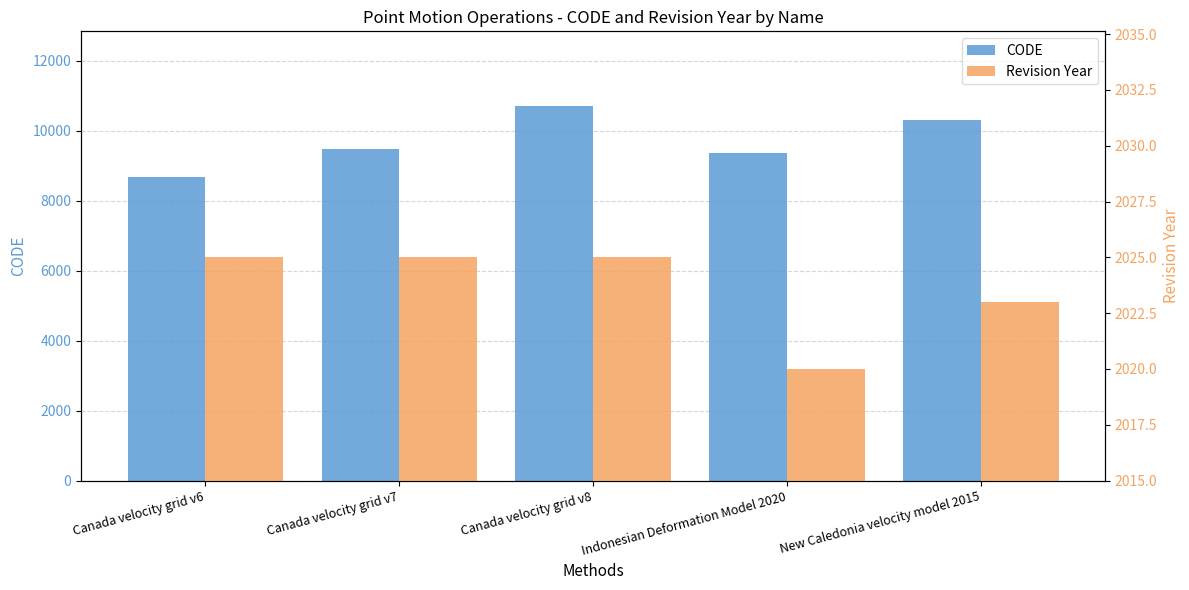

What position from the right is Indonesian Deformation Model 2020?

2